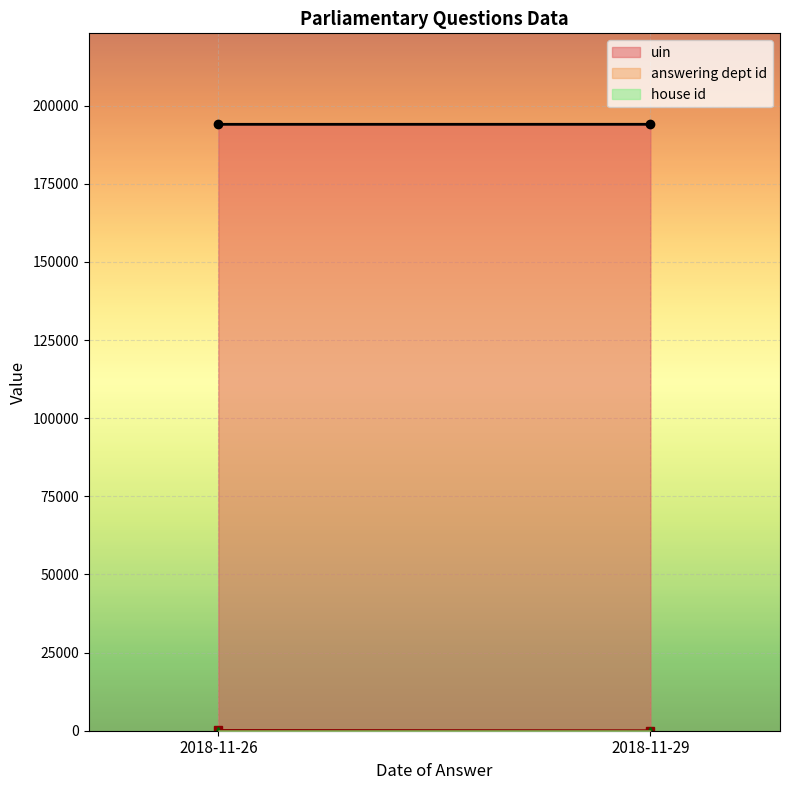

Reading left to right, transcribe all the data shown in this chart.

uin: 194043.8	194052.0
answering dept id: 98.5	10.0
house id: 1.0	1.0